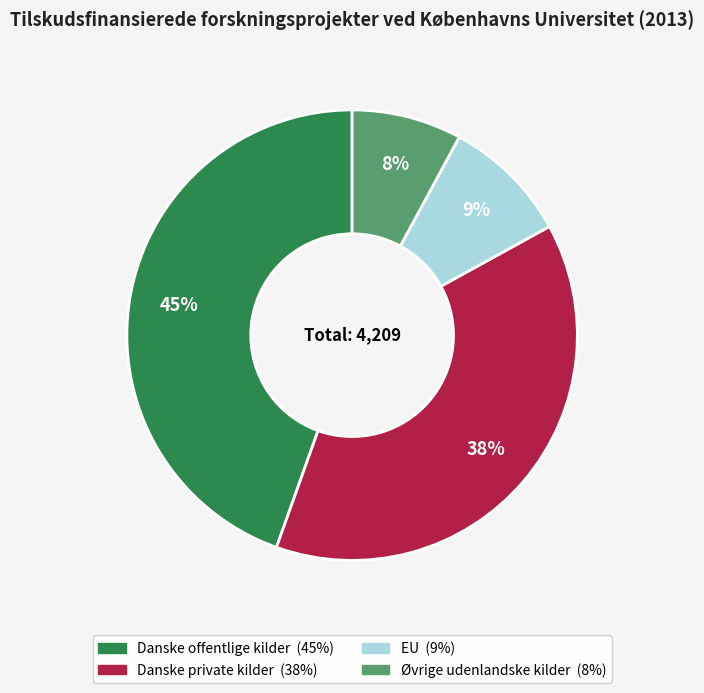

Rank the categories by value from highest to lowest.

Danske offentlige kilder, Danske private kilder, EU, Øvrige udenlandske kilder